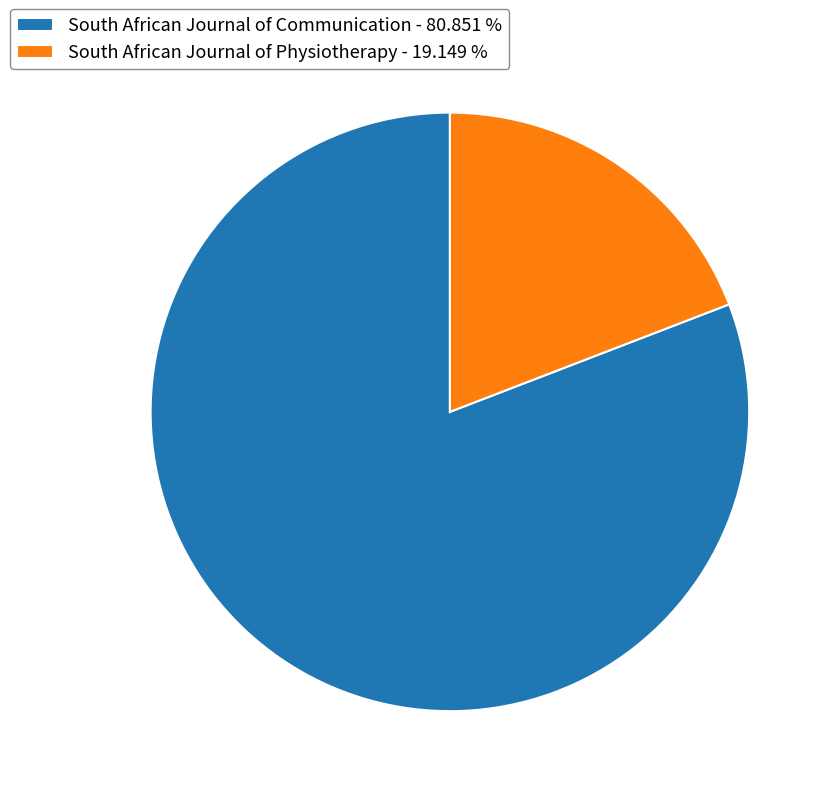

Is there any slice that represents more than half of the pie?

Yes